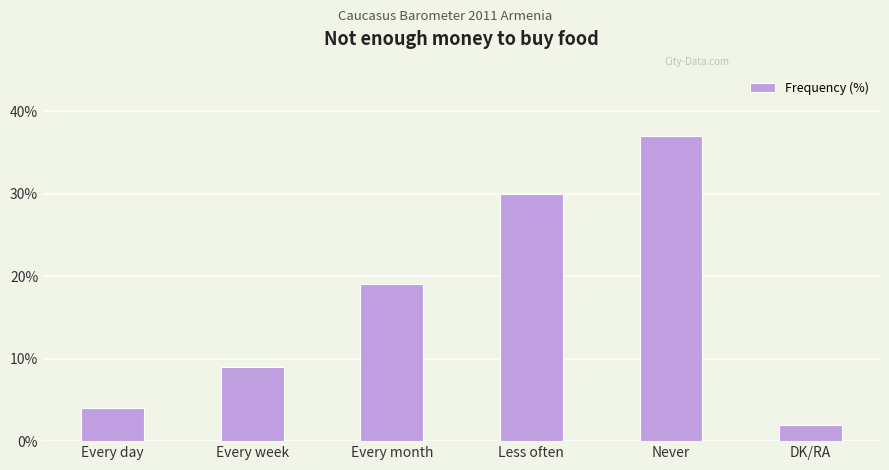

What is the label of the 1st bar from the right?

DK/RA